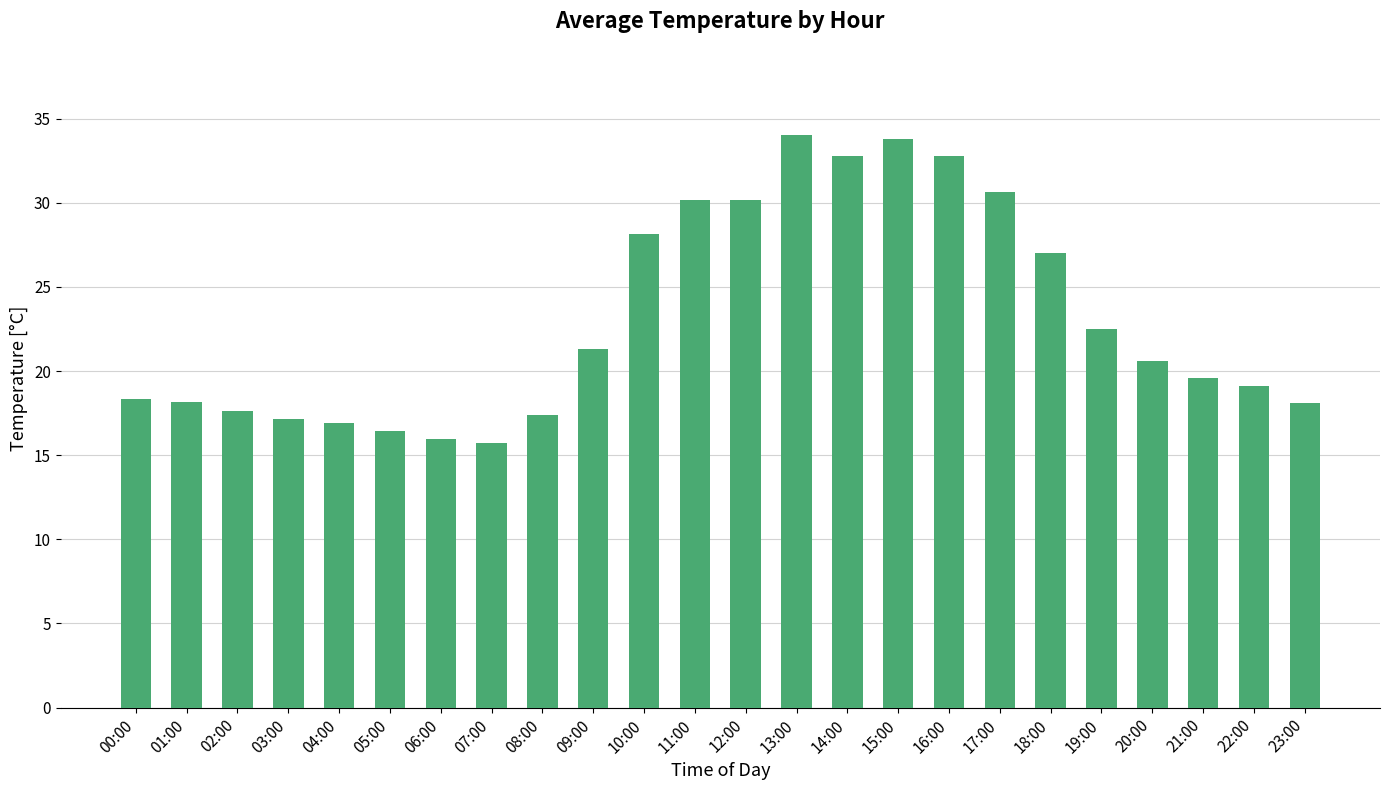

Which has a higher value, 20:00 or 23:00?

20:00